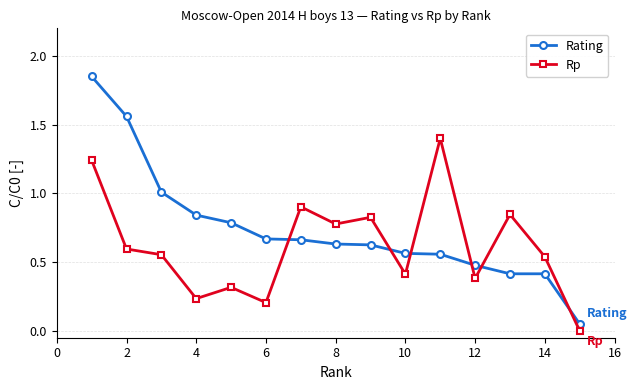

What is the difference between the maximum and minimum values in the Rating series?

1.8